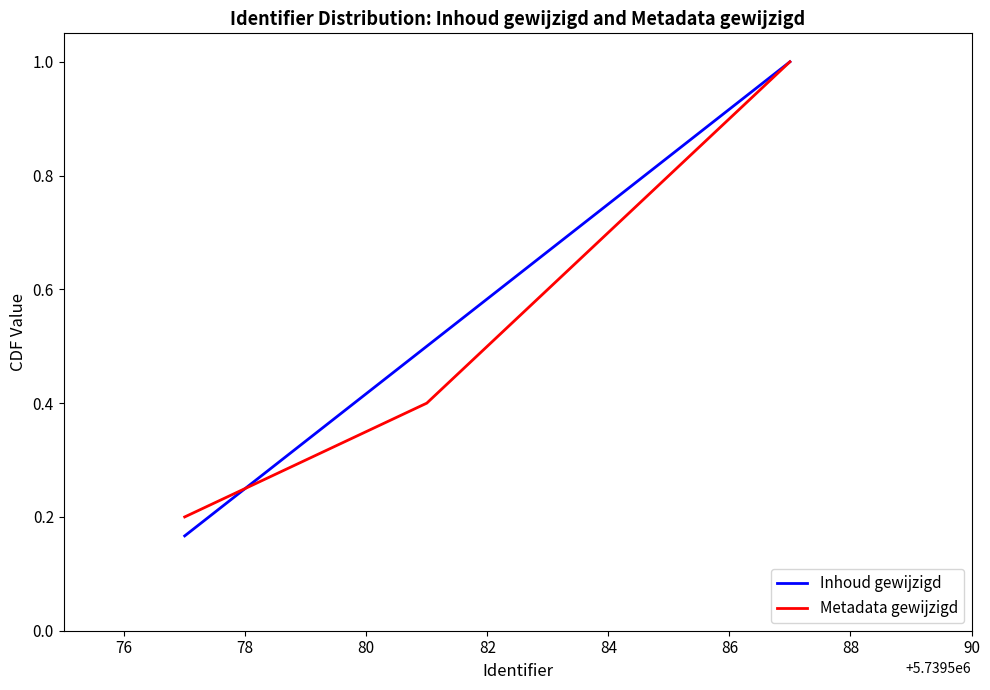

What is the maximum value for Inhoud gewijzigd?

1.0